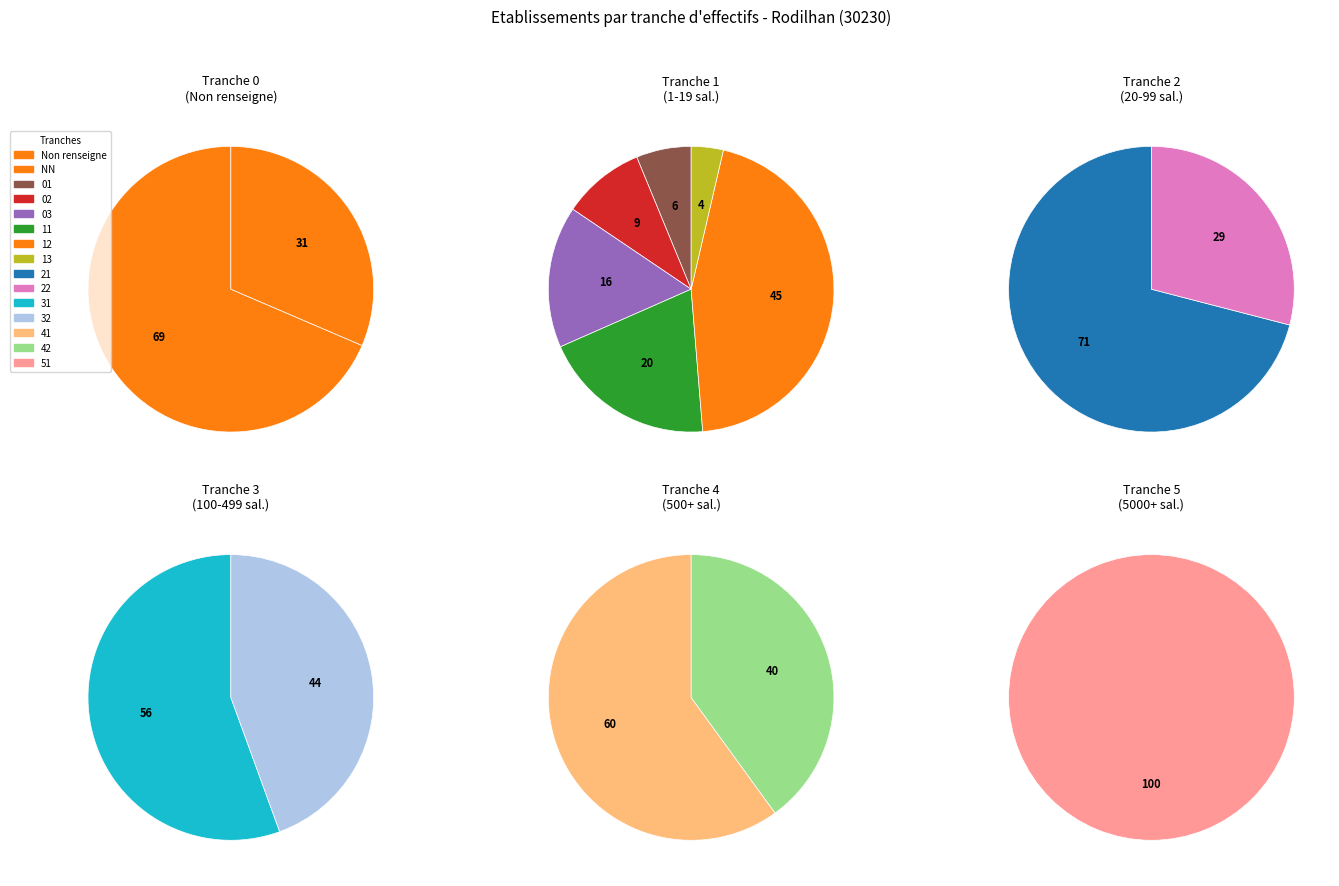

What percentage do  and 51 together represent?

49.2%